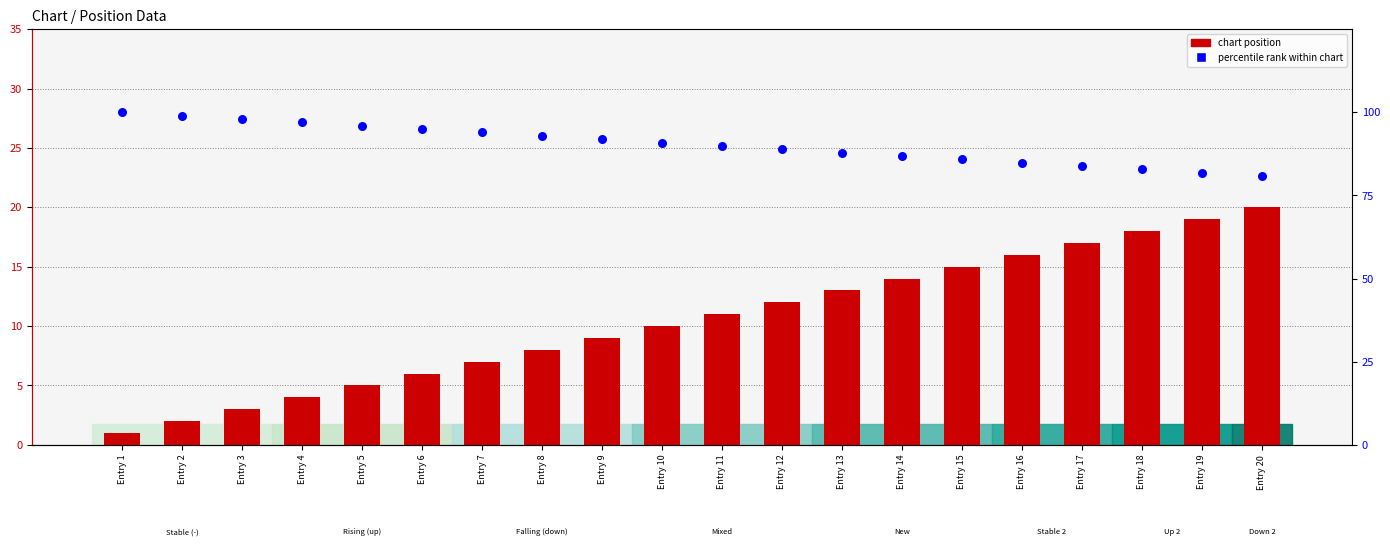

Which series has the largest Y range (max minus min)?

percentile rank within chart